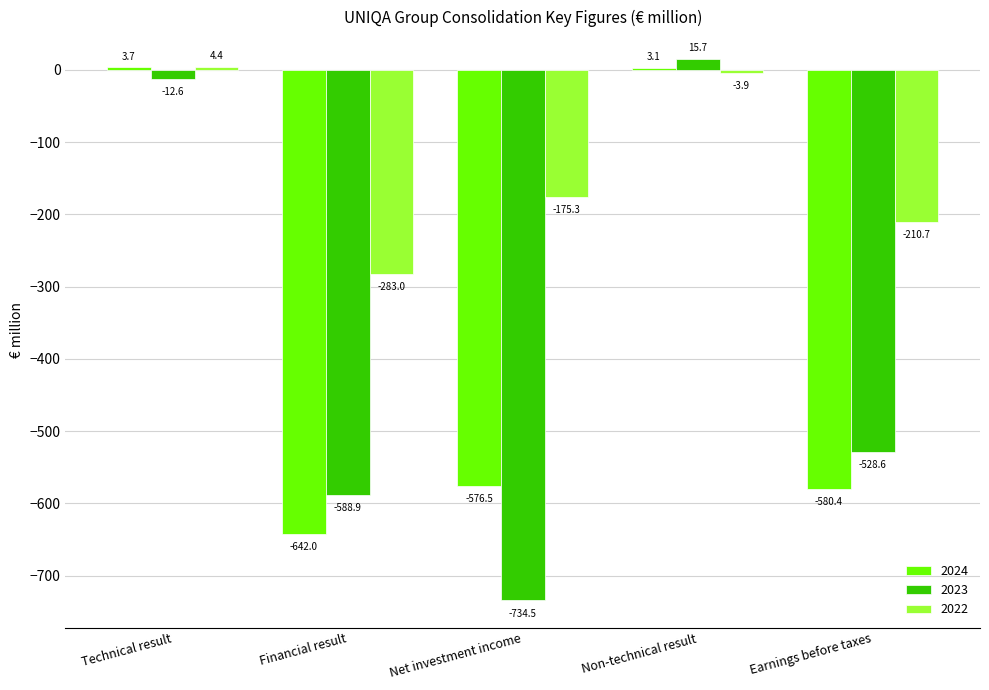

How many groups of bars are there?

5